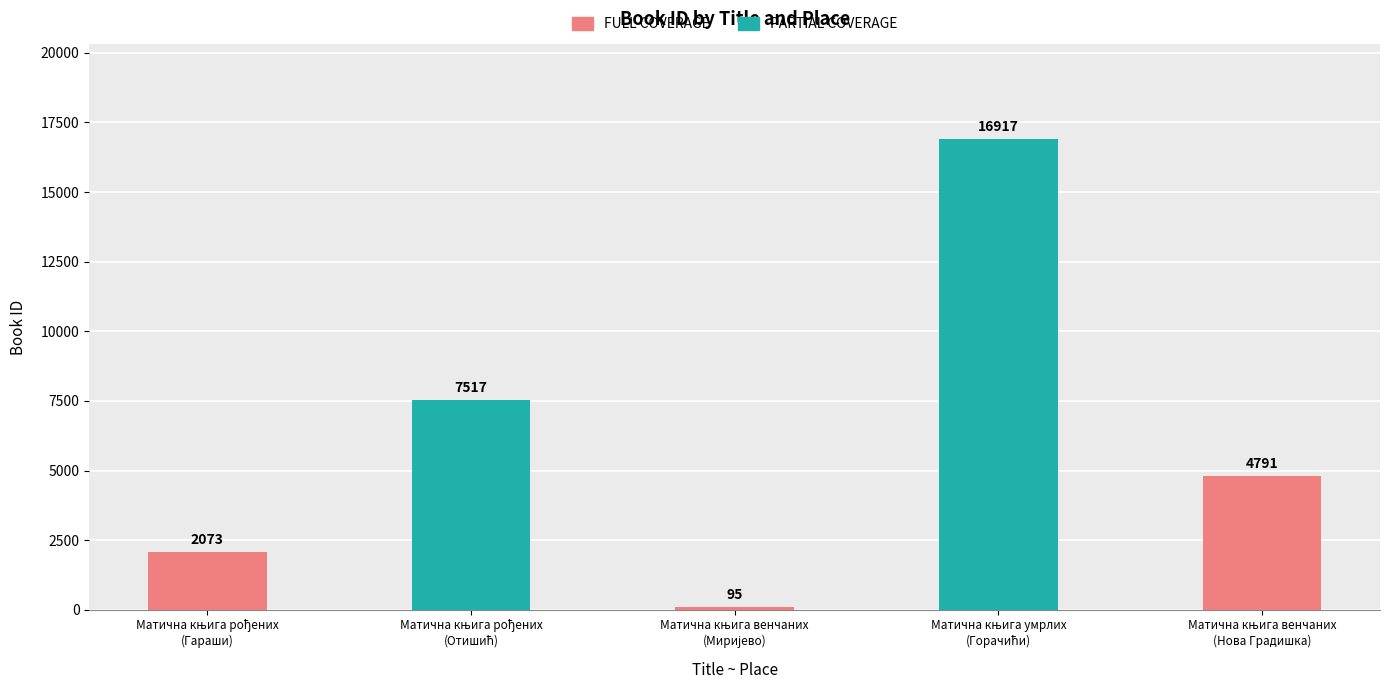

The chart shows a value of 1093 at Матична књига рођених
(Гараши). True or false?

False